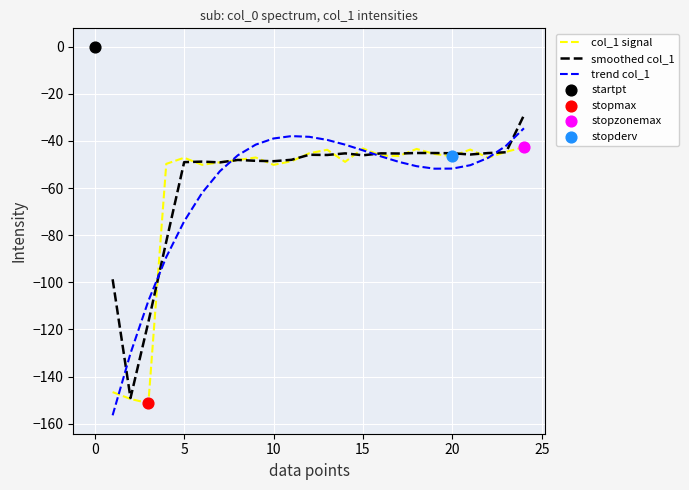

True or false: smoothed col_1 has a value of -49.0 at 5.

True